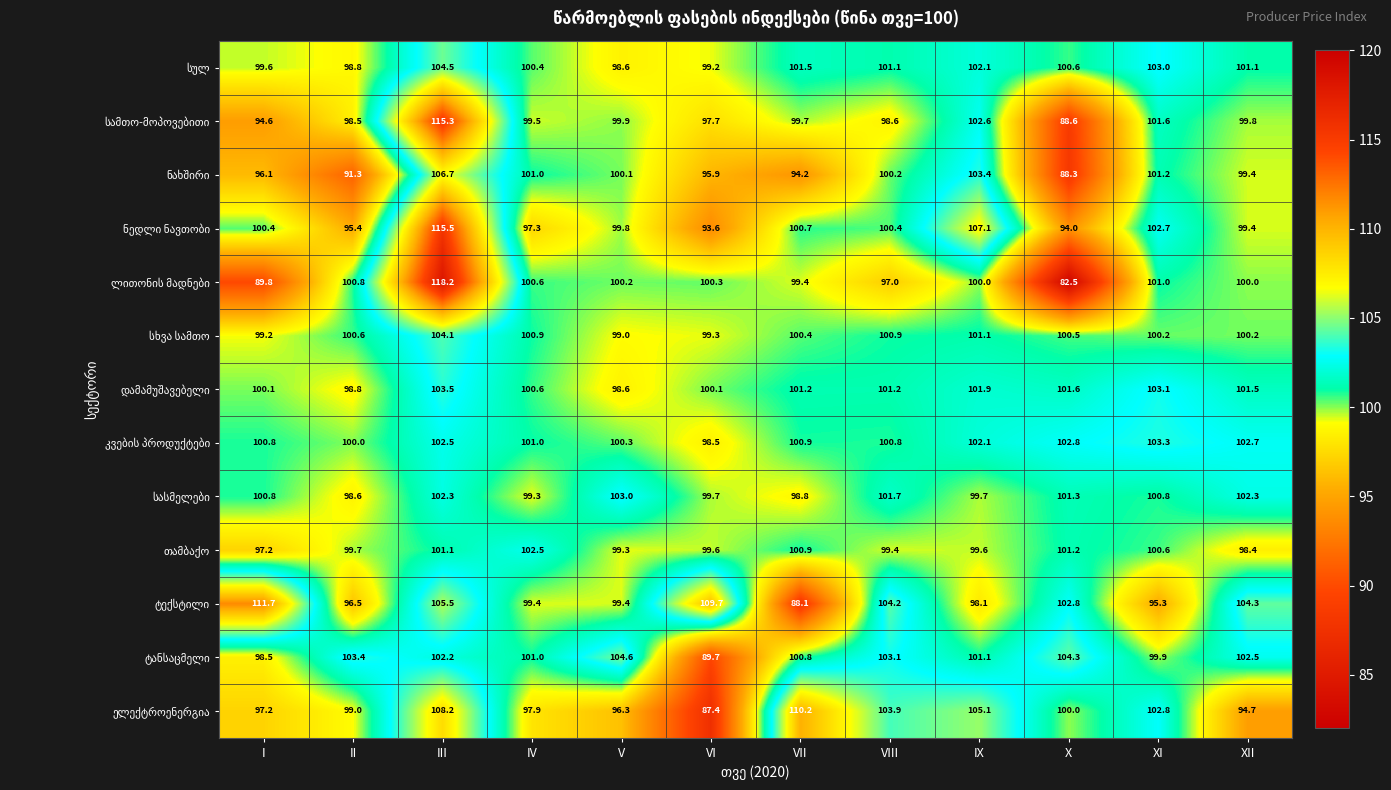

Which label corresponds to the smallest value in the chart?

X